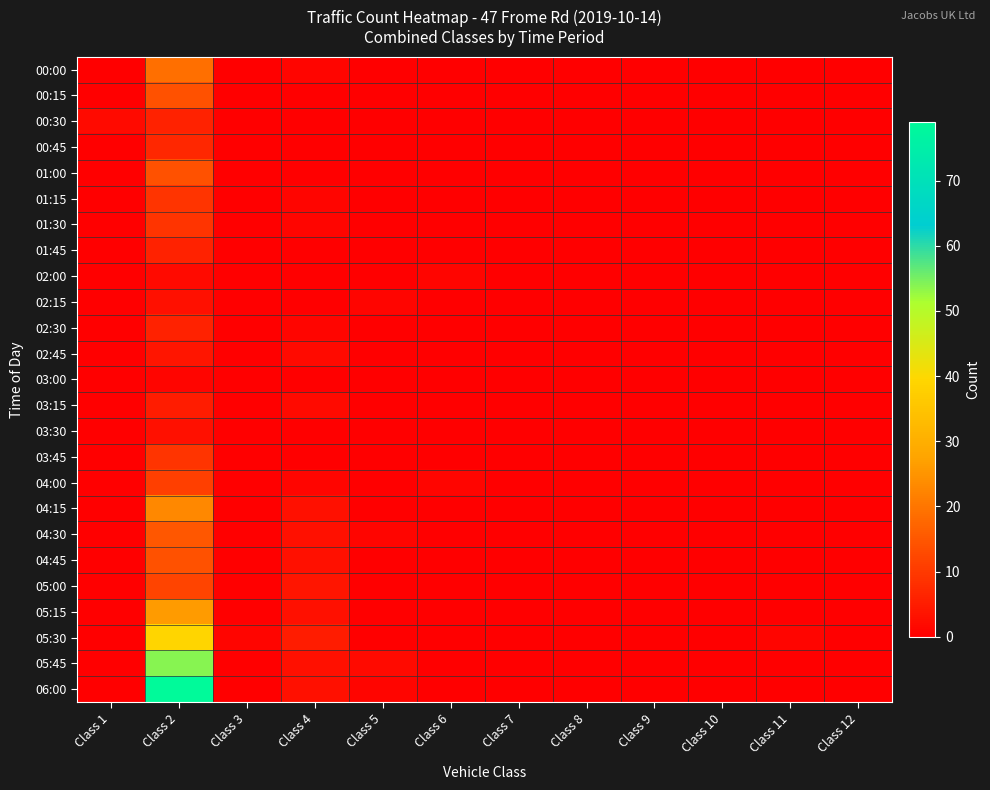

Which series has the largest total across all categories?

06:00